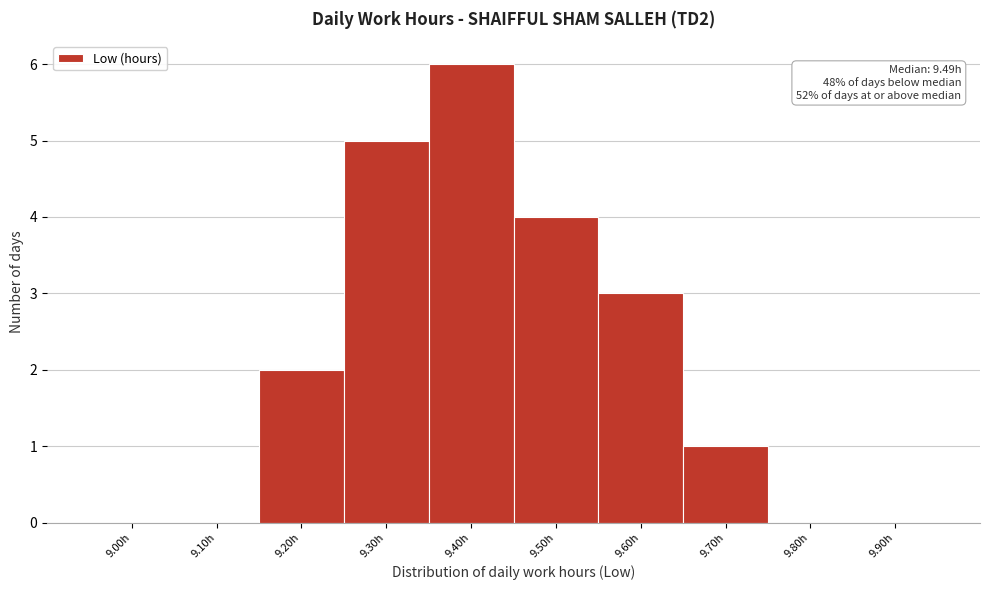

Reading right to left, extract all data points from this chart.

9.90h=0	9.80h=0	9.70h=1	9.60h=3	9.50h=4	9.40h=6	9.30h=5	9.20h=2	9.10h=0	9.00h=0